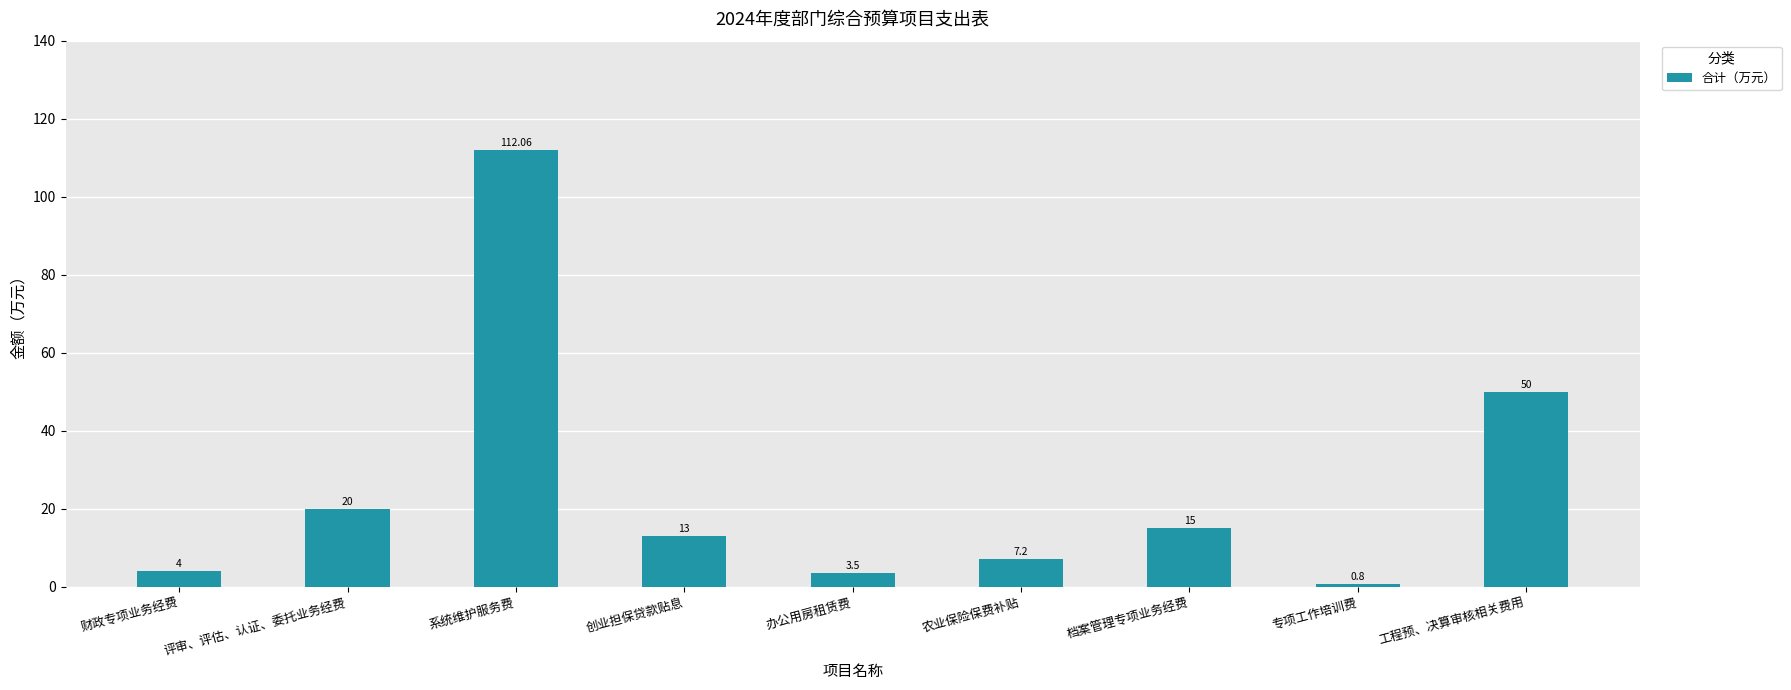

The chart shows a value of 7.2 at 农业保险保费补贴. True or false?

True